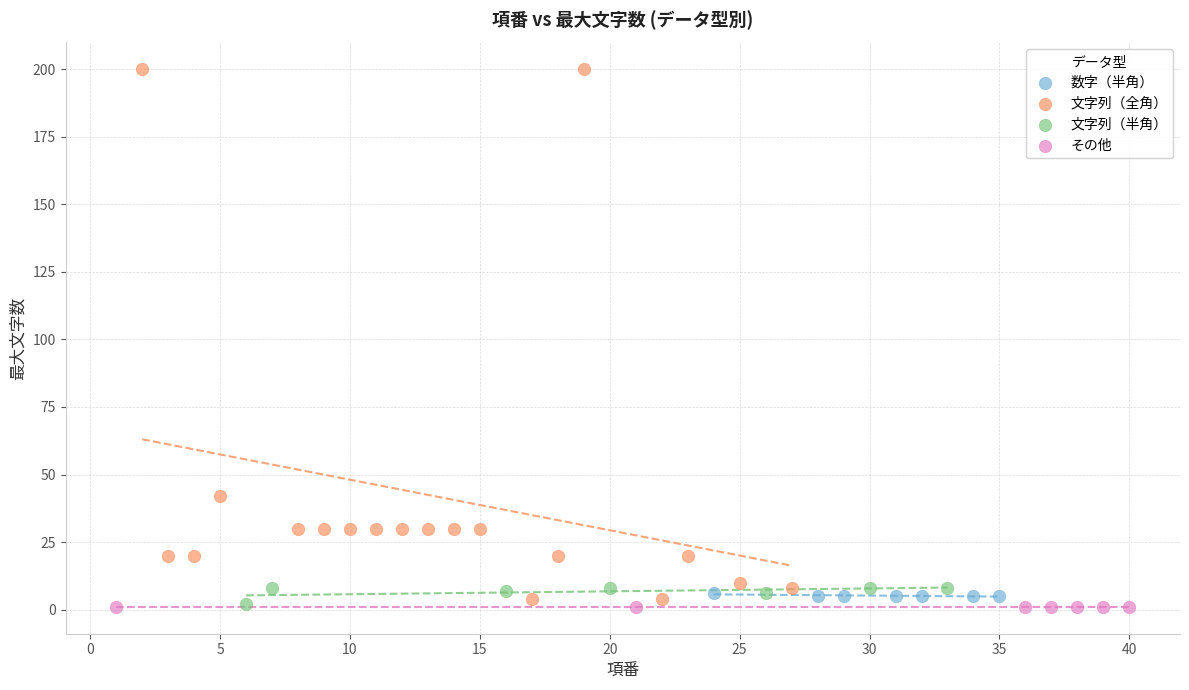

Which series contains the highest Y value?

文字列（全角）